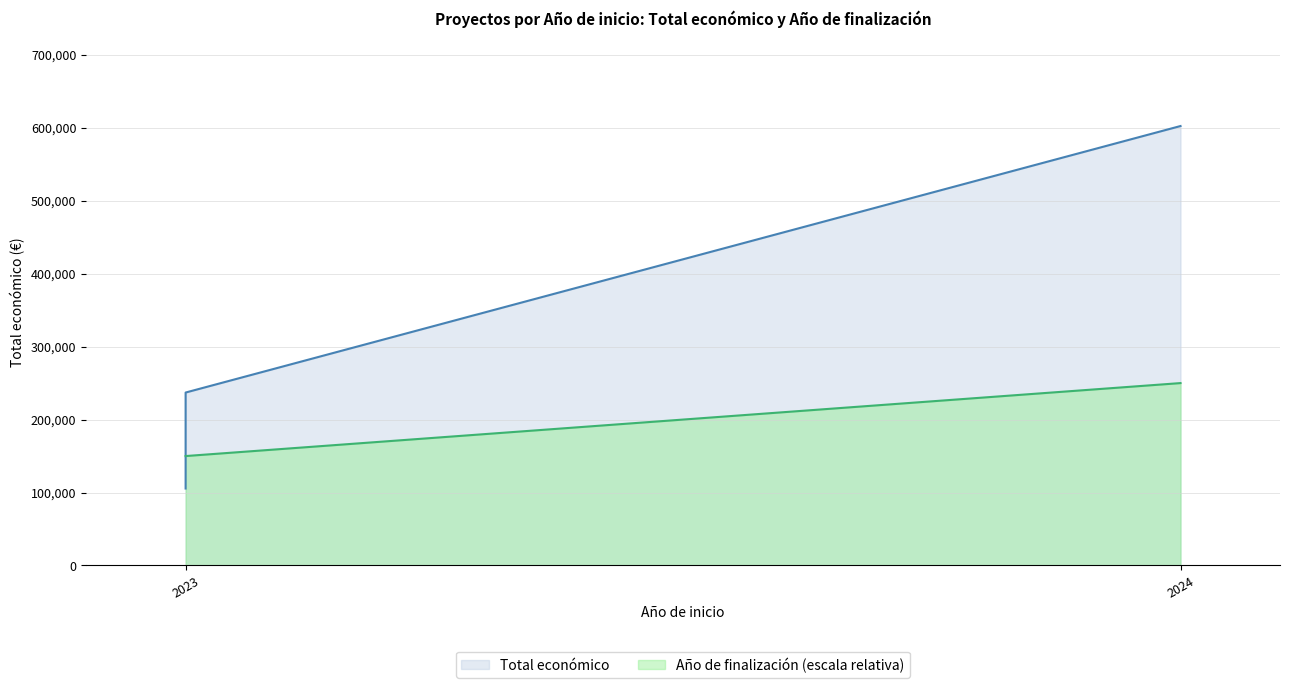

What is the sum of all Total económico values?

944853.4